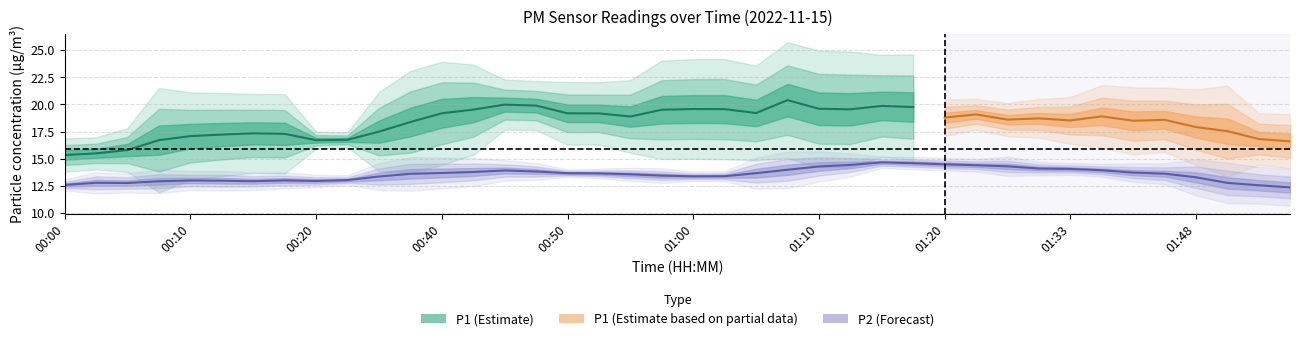

How many lines are shown in the chart?

2